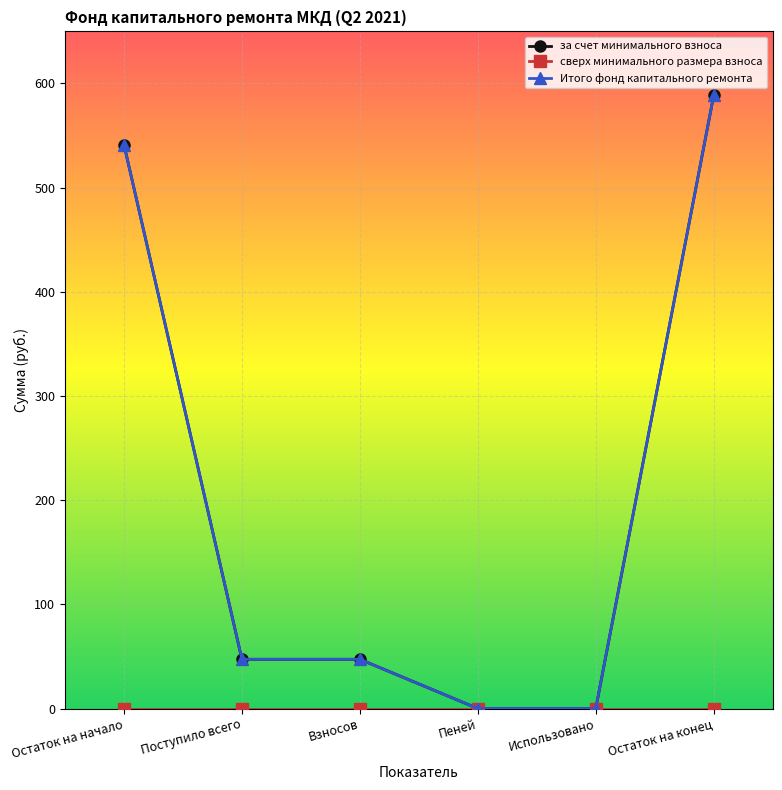

What is the spread (max minus min) of values at Взносов?

47.2